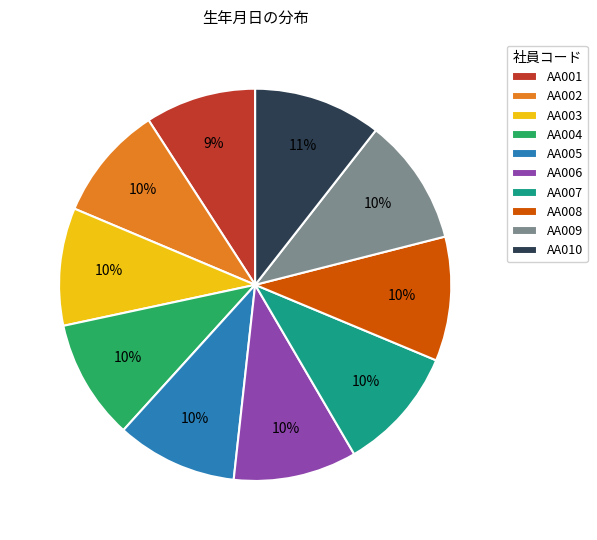

To the nearest percent, what portion does AA001 represent?

9%